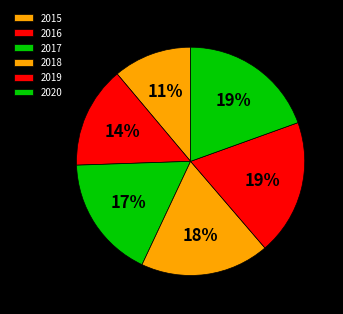

Does 2020 account for over 50% of the chart?

No